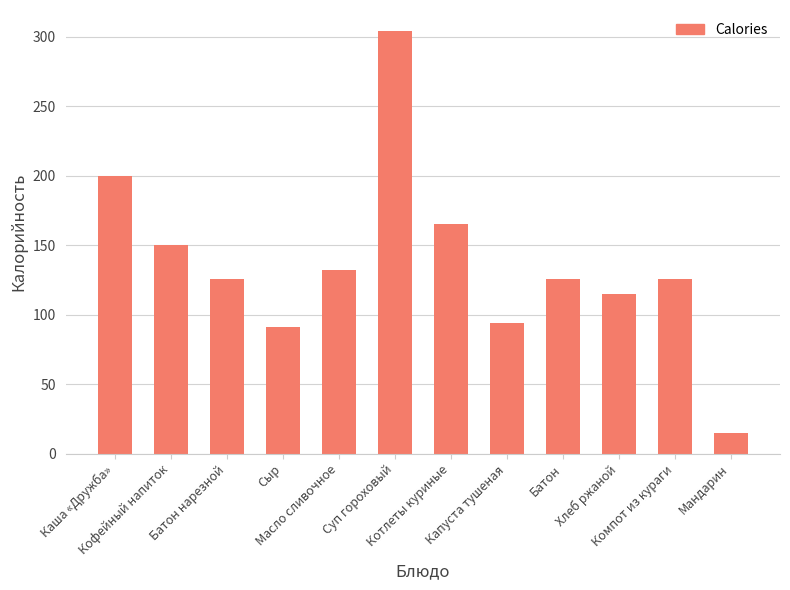

What is the ratio of the value at Капуста тушеная to the value at Мандарин?

6.3